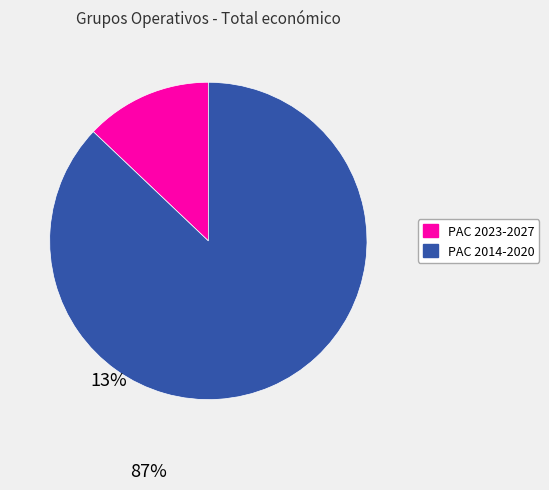

Is there a majority slice in this chart?

Yes